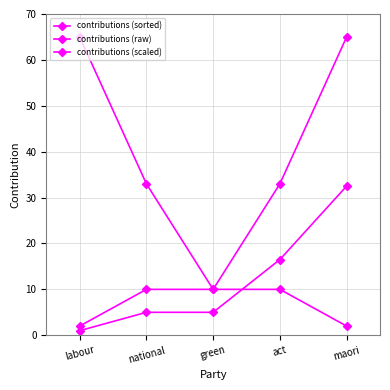

Is this an area chart (filled region under the line)?

No